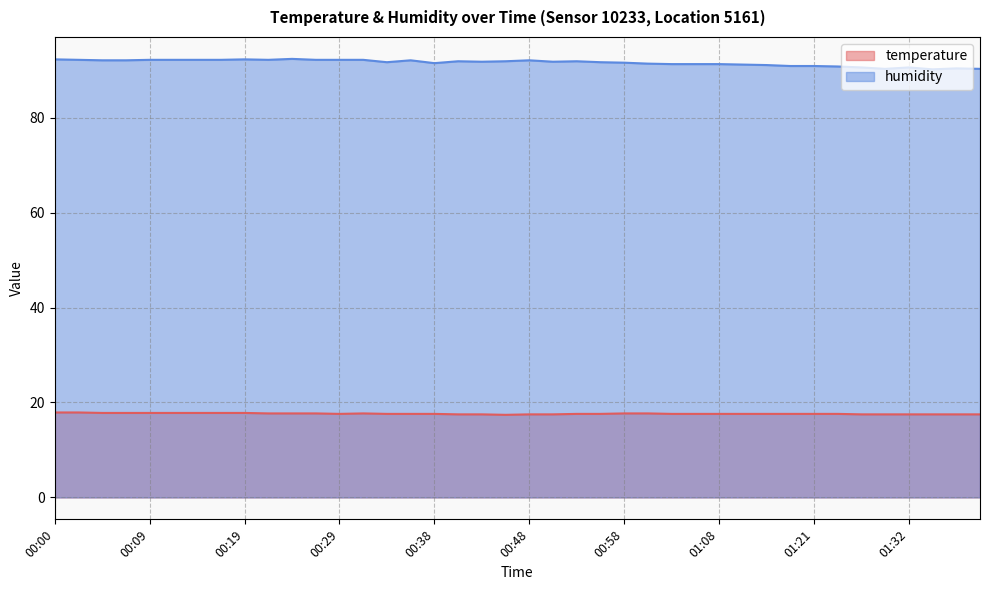

What is the difference between the highest and lowest values at 01:32?

73.1